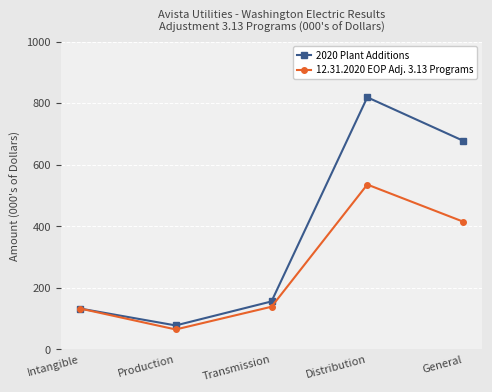

Count the number of categories in the chart.

5